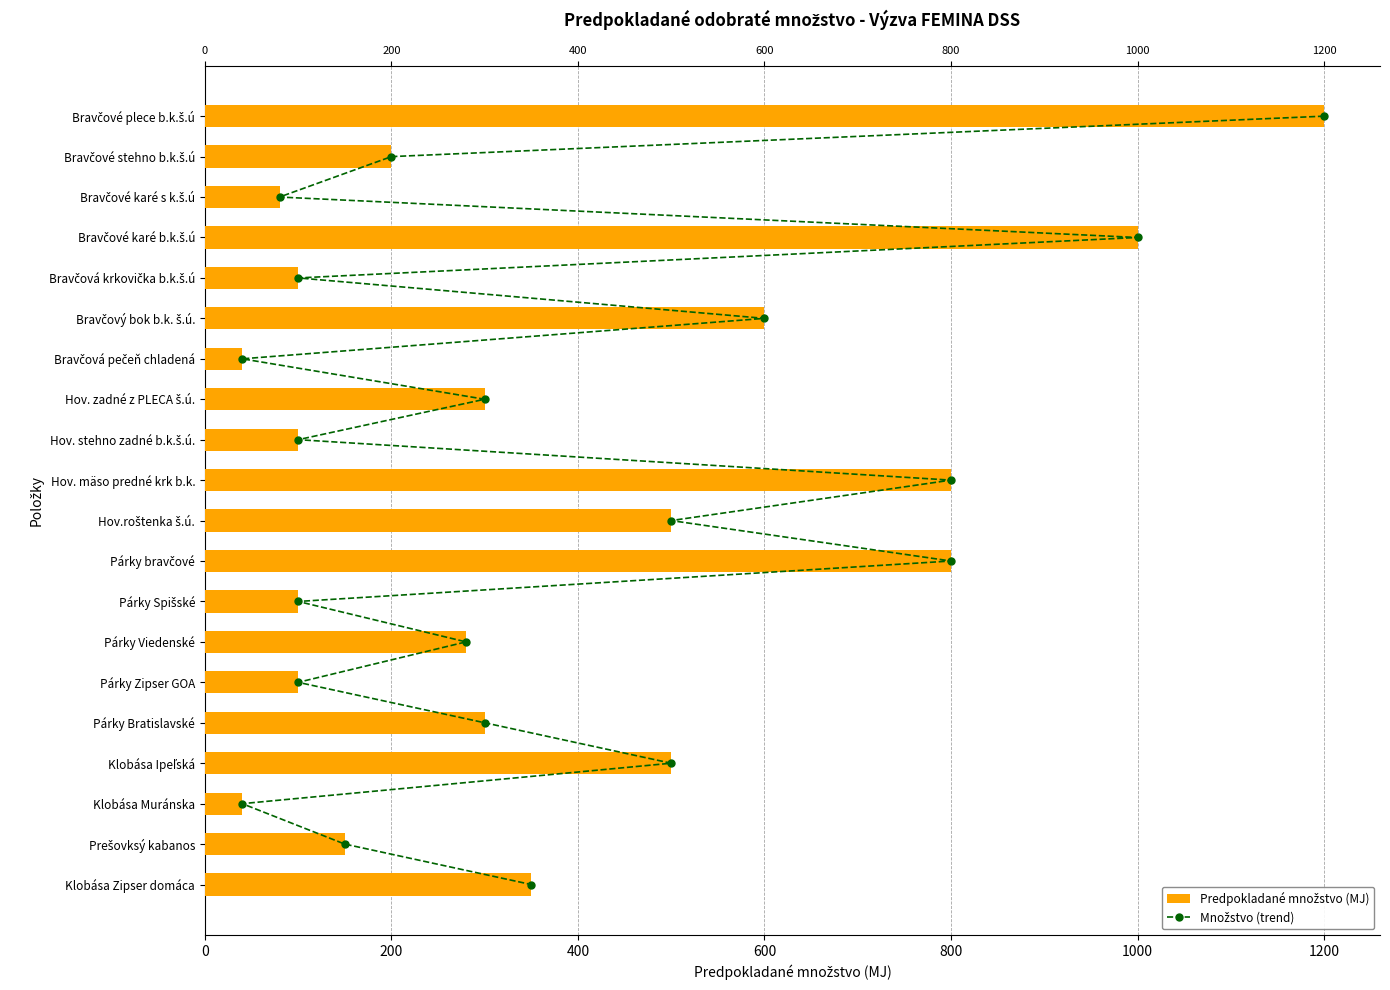

What is the sum of all Predpokladané množstvo (MJ) values?

7540